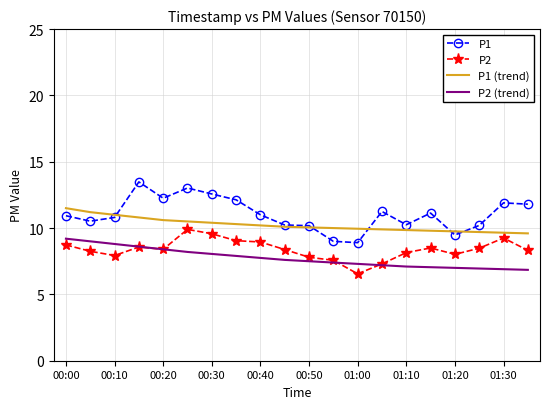

True or false: P1 and P2 (trend) cross at least once.

False